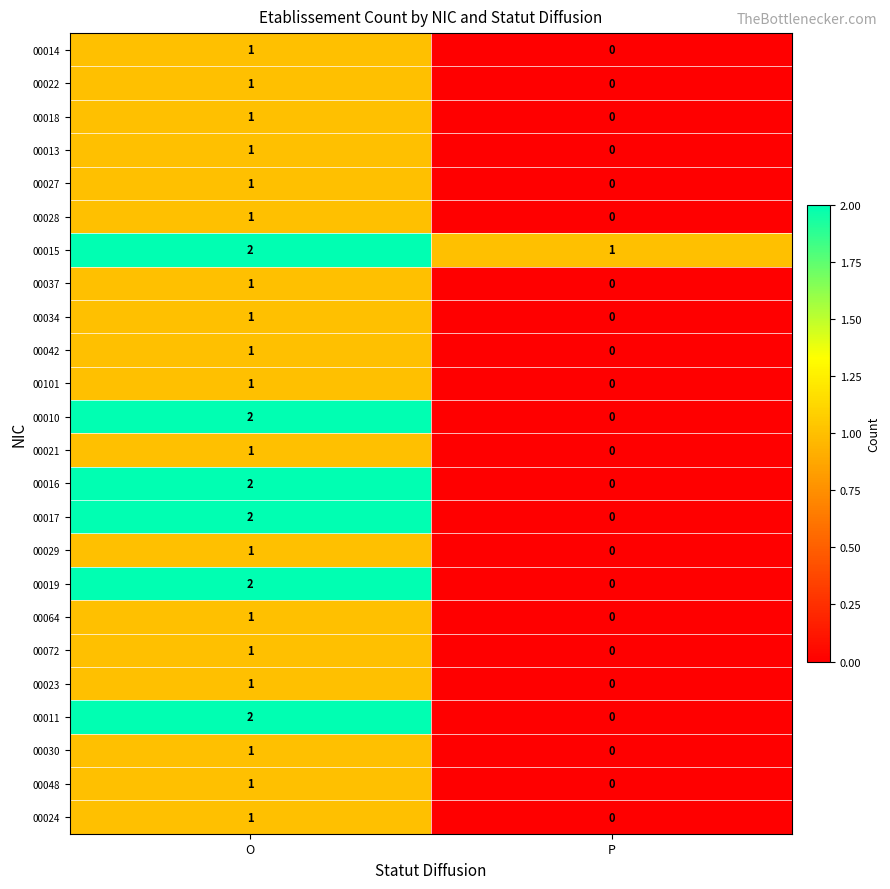

Which category has the highest value in the 00034 series?

O